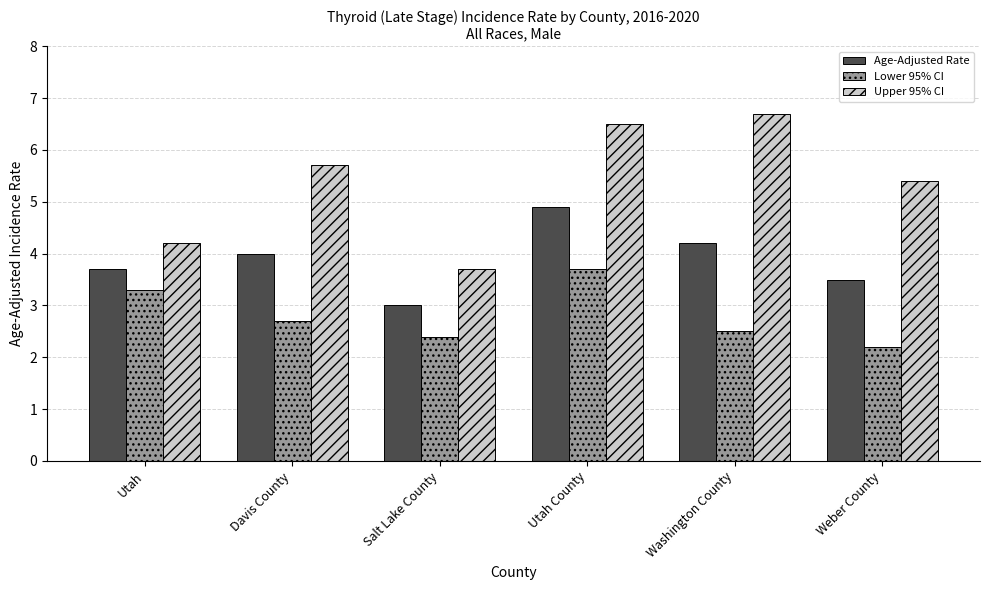

Which category has the highest value in the Upper 95% CI series?

Washington County